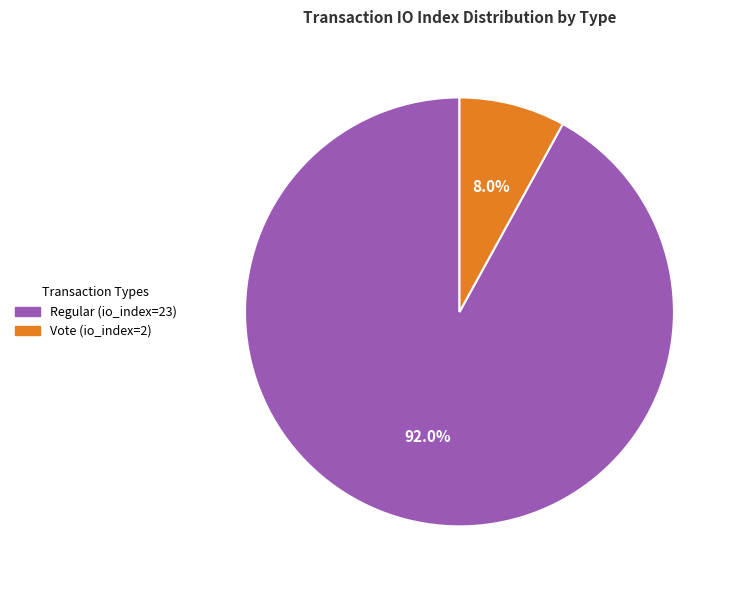

To the nearest percent, what percentage of the pie is Regular (io_index=23)?

92%